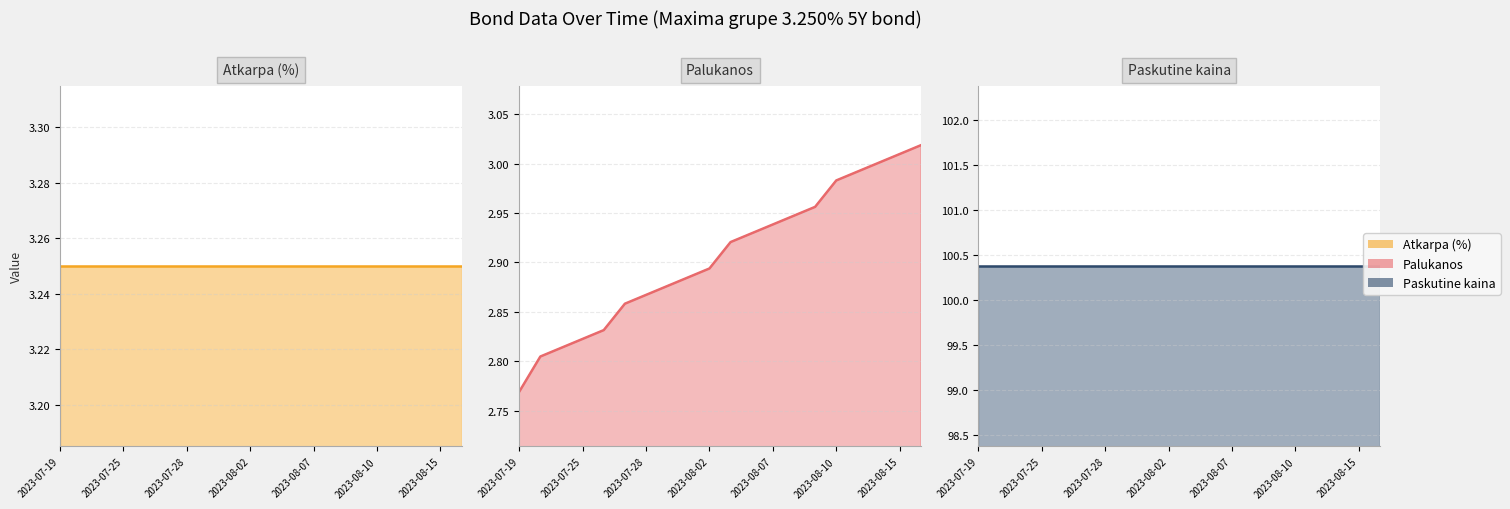

What is the sum of all Atkarpa (%) values?

65.0